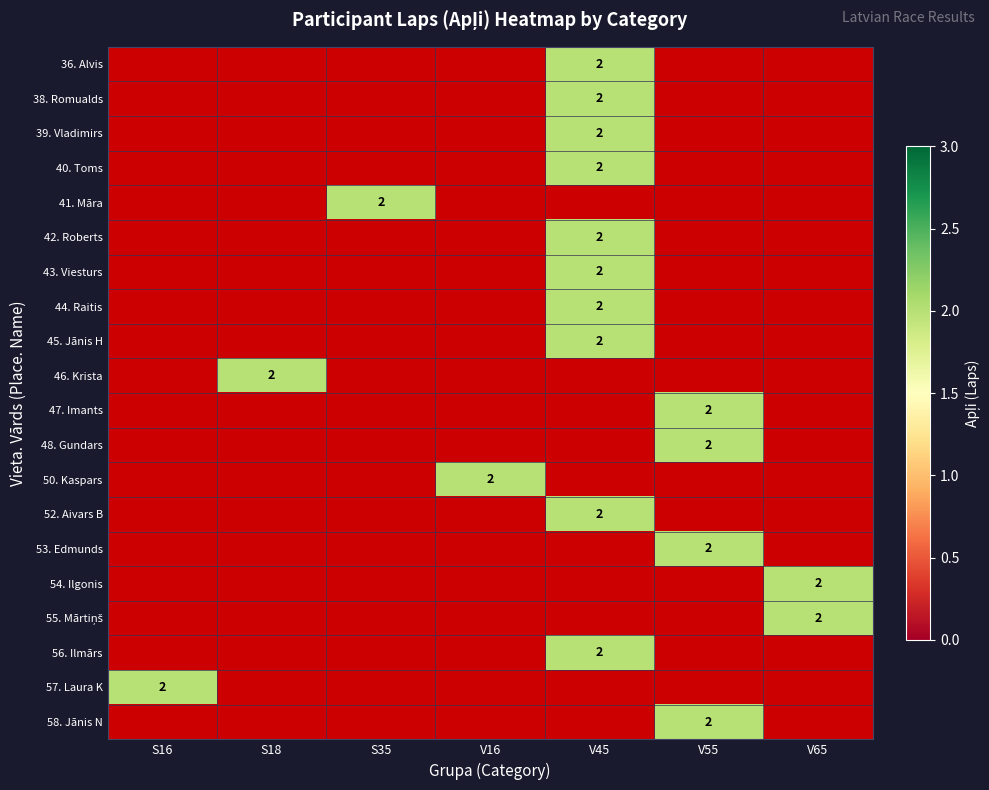

What is the smallest value displayed?

2.0